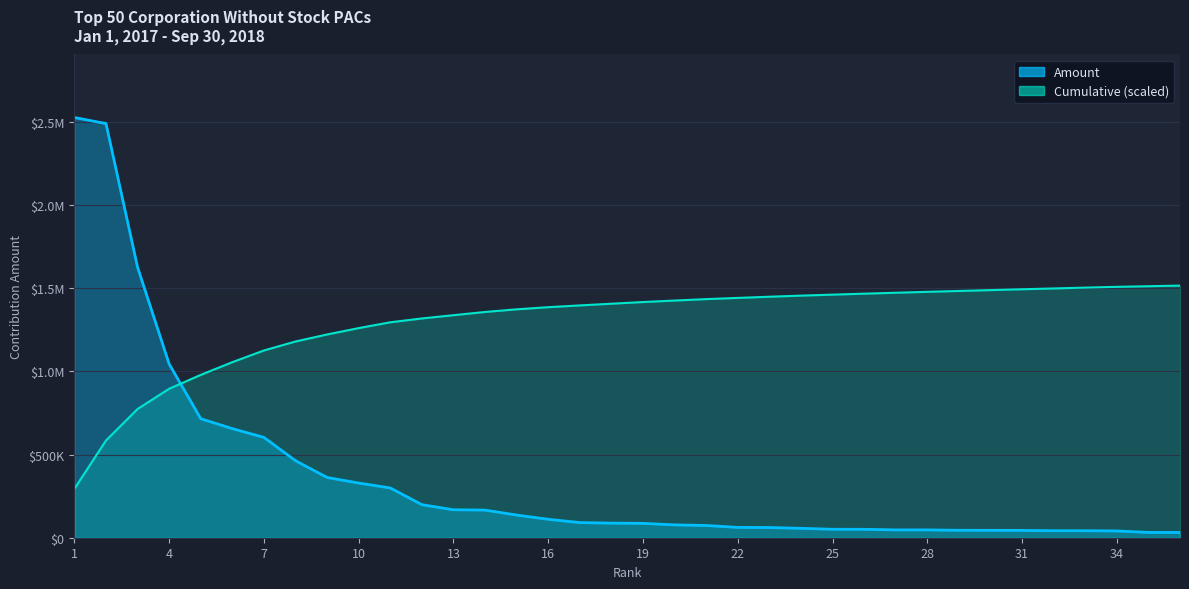

List the labels in order of value, largest first.

1, 2, 3, 4, 5, 6, 7, 8, 9, 10, 11, 12, 13, 14, 15, 16, 17, 18, 19, 20, 21, 22, 23, 24, 25, 26, 27, 28, 29, 30, 31, 32, 33, 34, 35, 36